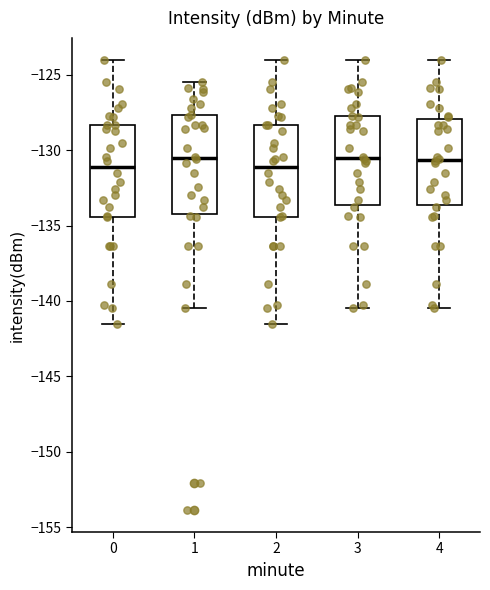

Where does the lower whisker of the box at x = 0 end on the y-axis? The values are not printed on the chart, so give them approximately, as read against the axis.

-141.5